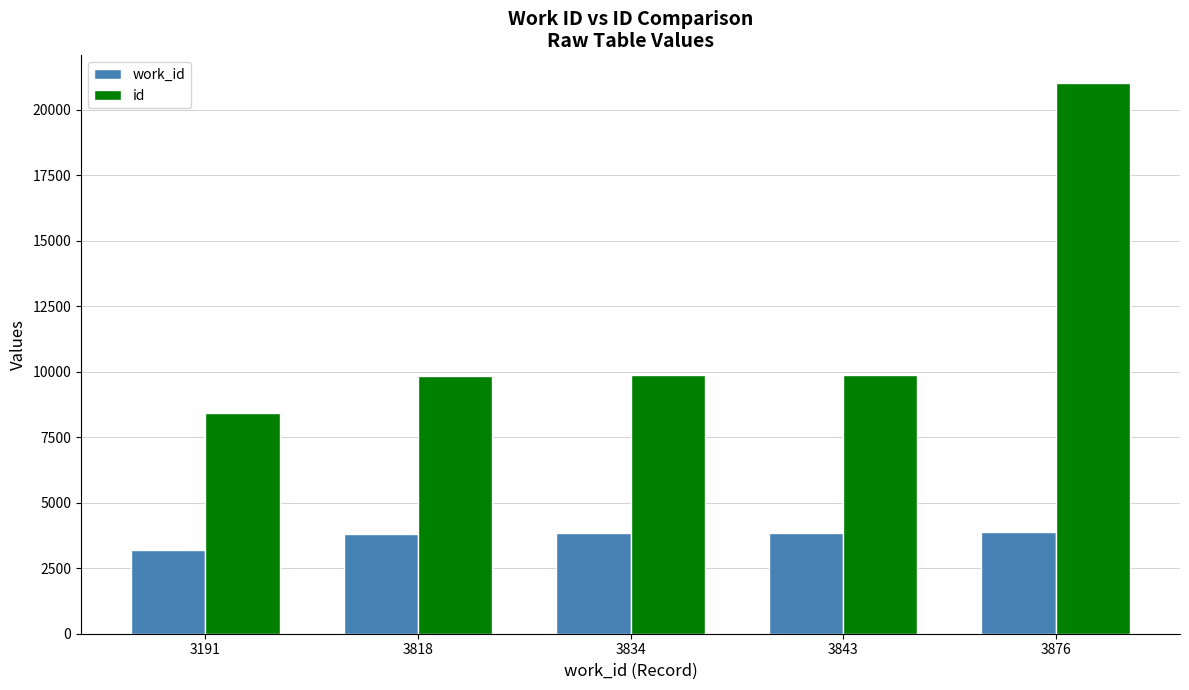

What value does the id series have at 3843, to the nearest 10?

9880